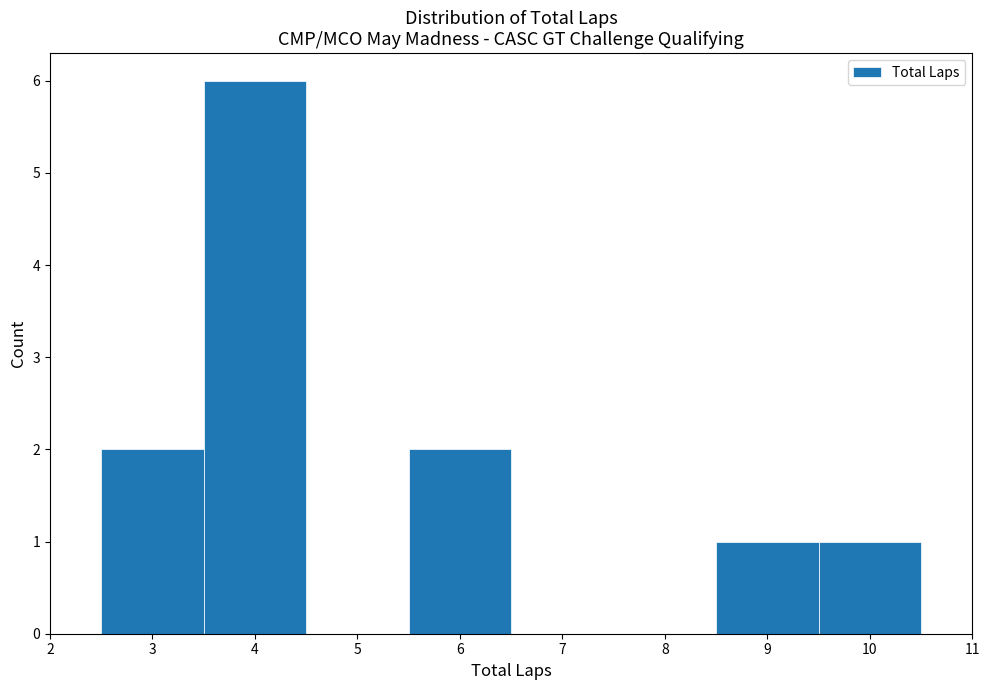

Reading left to right, list every bar in this chart as the range it spans on the x-axis followed by its height. The values are not printed on the chart, so give them approximately, as read against the axis.

2.5 to 3.5: 2
3.5 to 4.5: 6
4.5 to 5.5: 0
5.5 to 6.5: 2
6.5 to 7.5: 0
7.5 to 8.5: 0
8.5 to 9.5: 1
9.5 to 10.5: 1